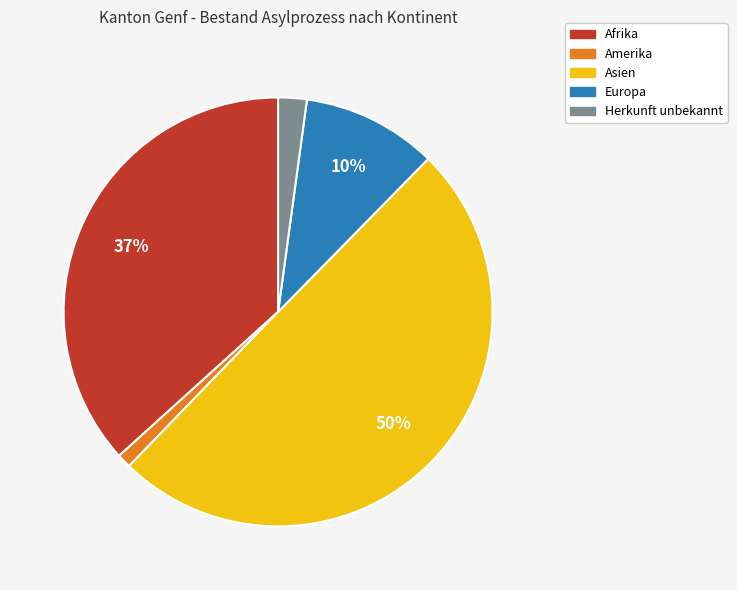

Which category has the smallest portion of the pie?

Amerika